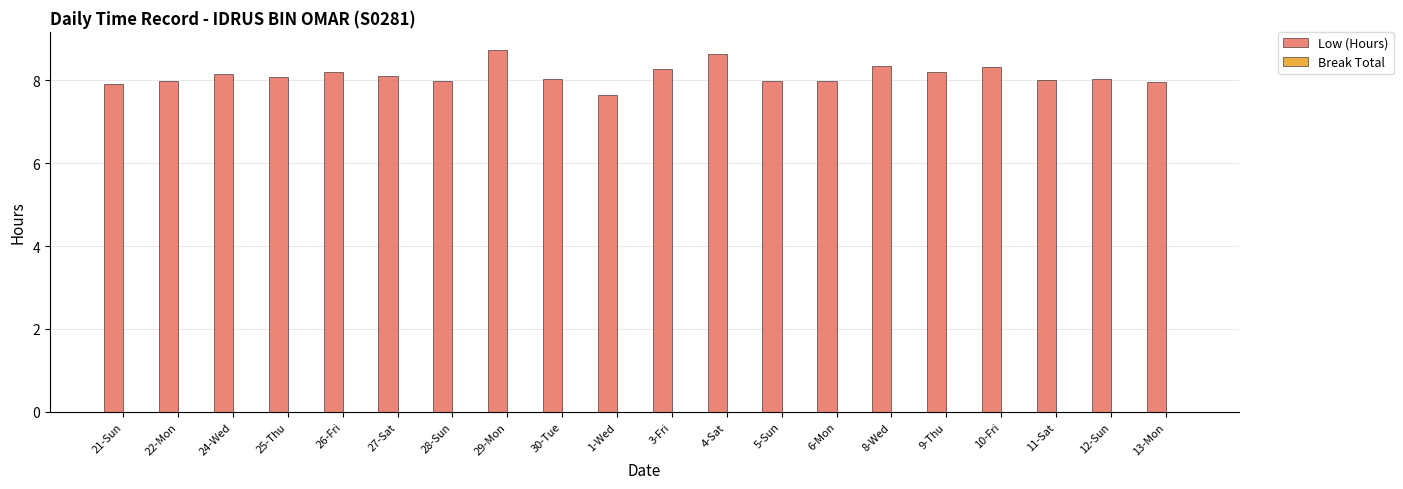

Reading left to right, list all the values displayed in this chart.

21-Sun=7.9	22-Mon=8.0	24-Wed=8.2	25-Thu=8.1	26-Fri=8.2	27-Sat=8.1	28-Sun=8.0	29-Mon=8.7	30-Tue=8.0	1-Wed=7.7	3-Fri=8.3	4-Sat=8.6	5-Sun=8.0	6-Mon=8.0	8-Wed=8.3	9-Thu=8.2	10-Fri=8.3	11-Sat=8.0	12-Sun=8.0	13-Mon=8.0